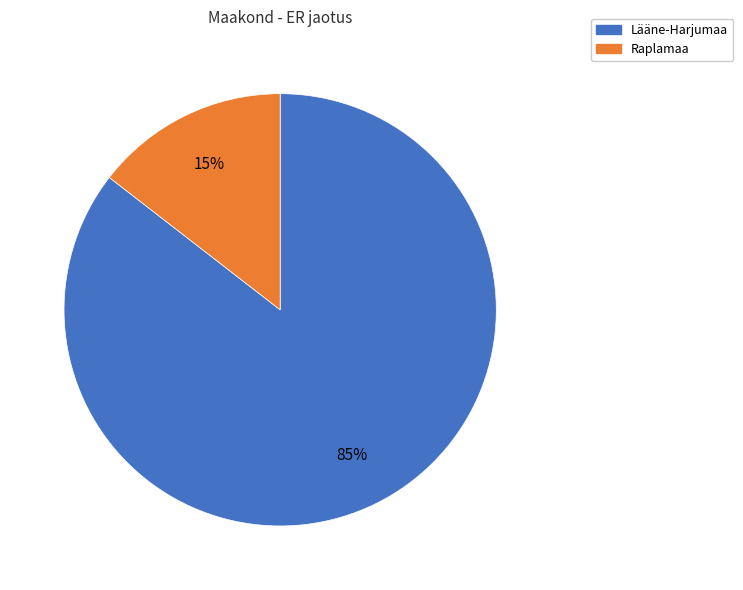

Does Raplamaa represent more than half of the total?

No